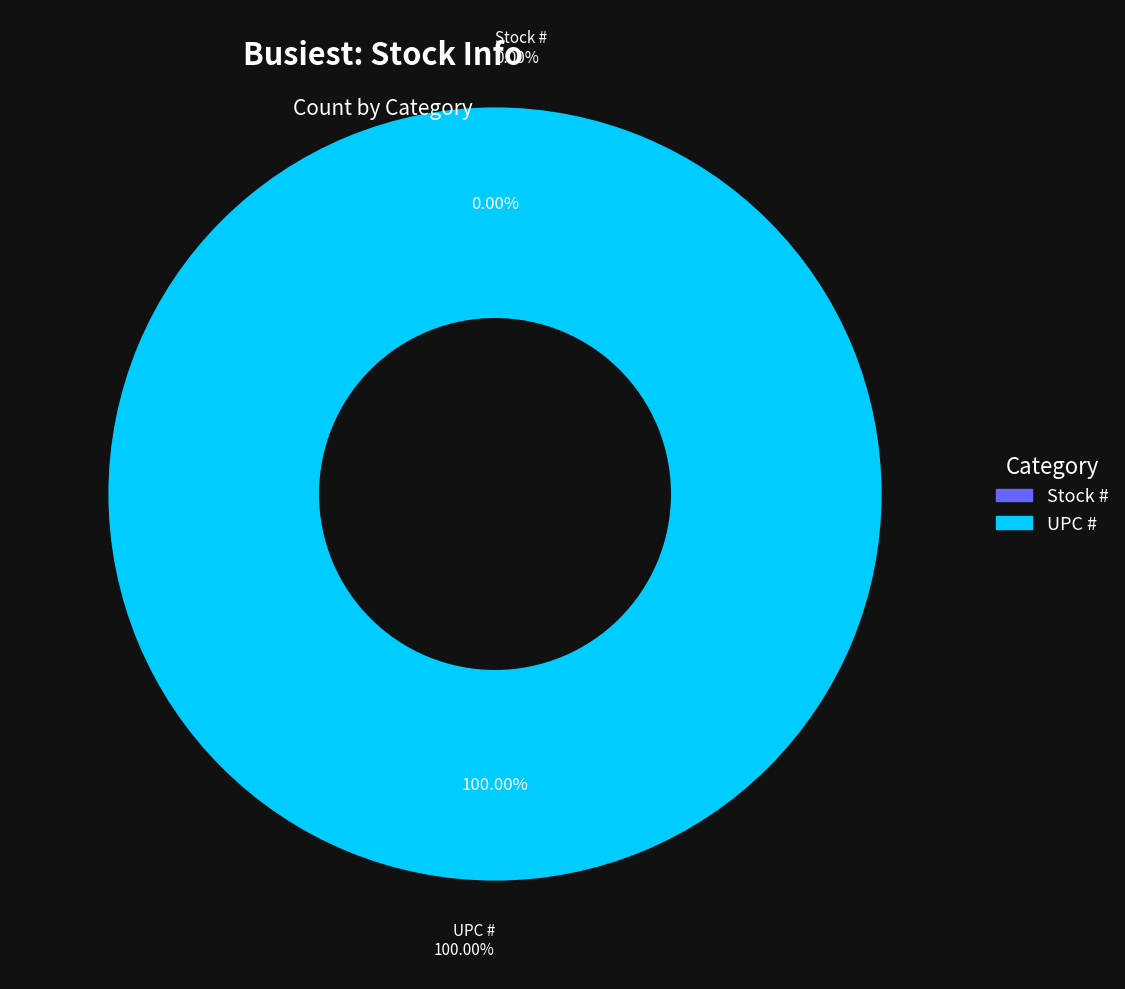

What is the ratio of the value at UPC # to the value at Stock #?

466091082.7